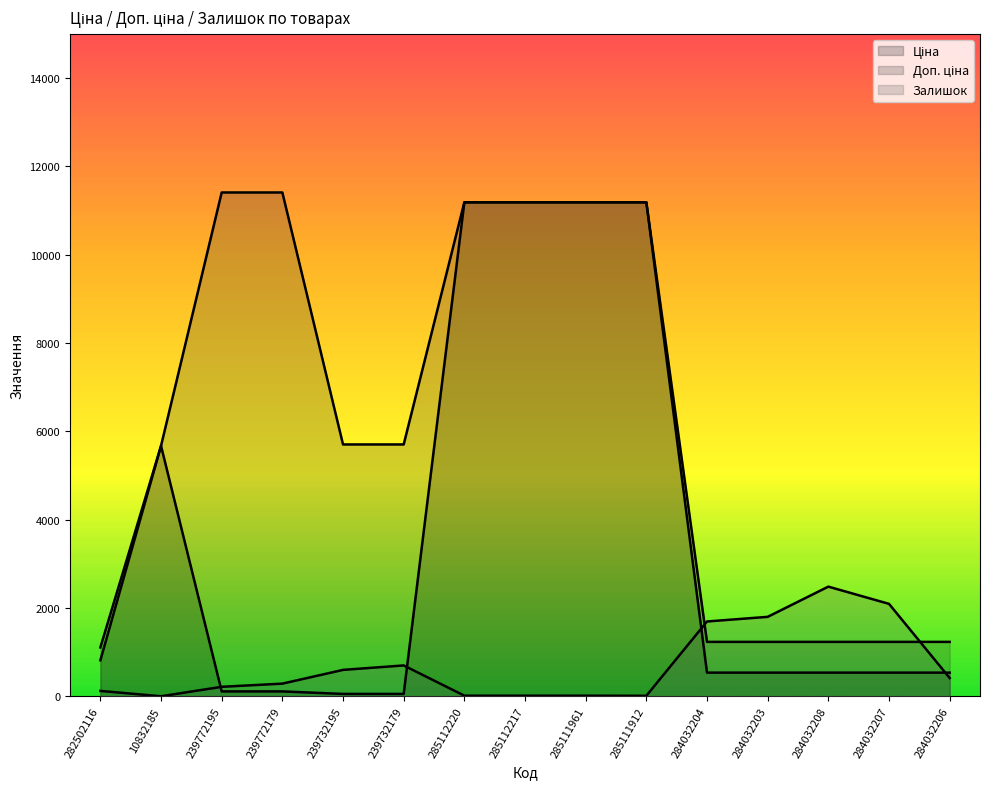

Reading left to right, extract all data points from this chart.

Ціна: 282502116=818.5	10832185=5673.8	239772195=114.1	239772179=114.1	239732195=57.0	239732179=57.0	285112220=11188.2	285112217=11188.2	285111961=11188.2	285111912=11188.2	284032204=539.0	284032203=539.0	284032208=539.0	284032207=539.0	284032206=539.0
Доп. ціна: 282502116=1109.2	10832185=5673.8	239772195=11410.0	239772179=11410.0	239732195=5705.0	239732179=5705.0	285112220=11188.2	285112217=11188.2	285111961=11188.2	285111912=11188.2	284032204=1235.4	284032203=1235.4	284032208=1235.4	284032207=1235.4	284032206=1235.4
Залишок: 282502116=125.0	10832185=4.0	239772195=218.0	239772179=290.0	239732195=601.0	239732179=702.0	285112220=17.0	285112217=17.0	285111961=17.0	285111912=15.0	284032204=1697.0	284032203=1802.0	284032208=2486.0	284032207=2096.0	284032206=417.0